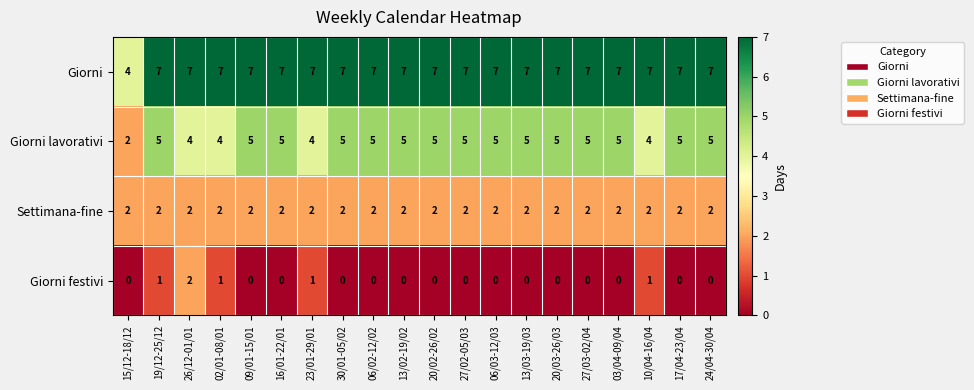

How many categories are shown in the chart?

20